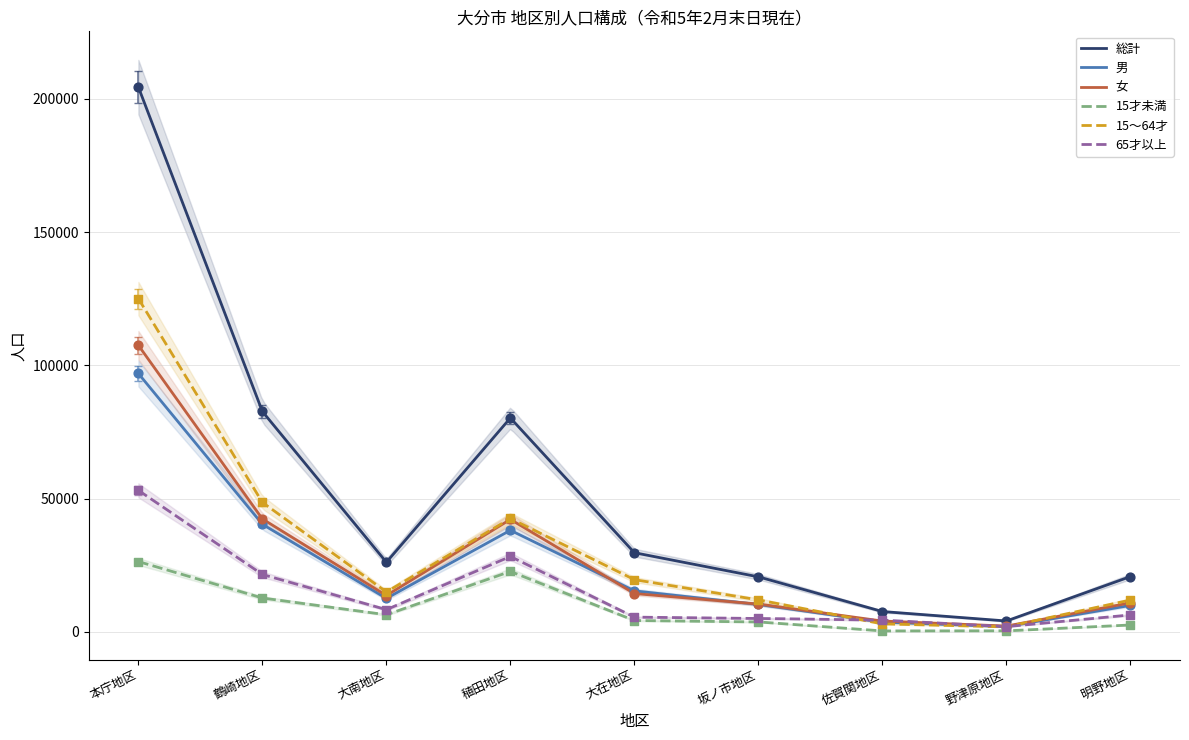

What are all the series names shown in the legend?

総計, 男, 女, 15才未満, 15～64才, 65才以上